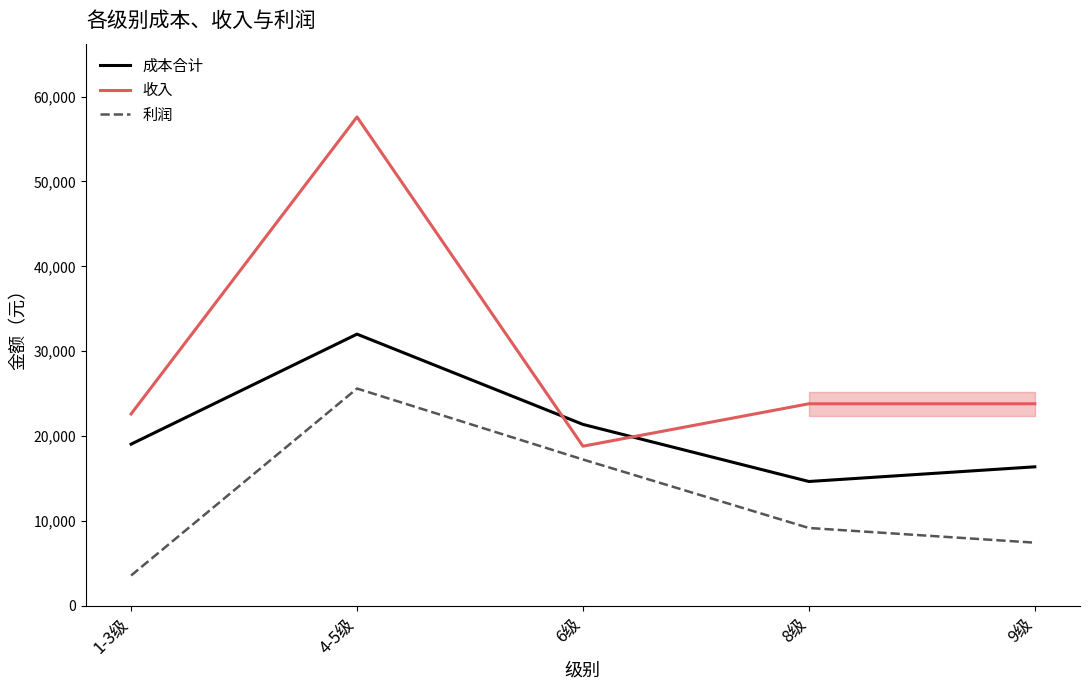

True or false: 利润 and 成本合计 cross at least once.

False